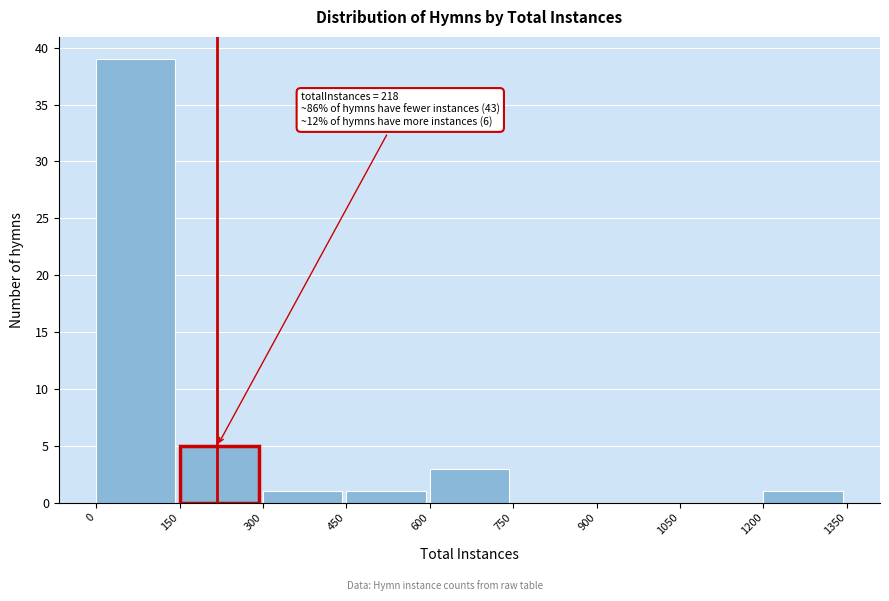

Over which range of the x-axis is the bar tallest?

0 to 150